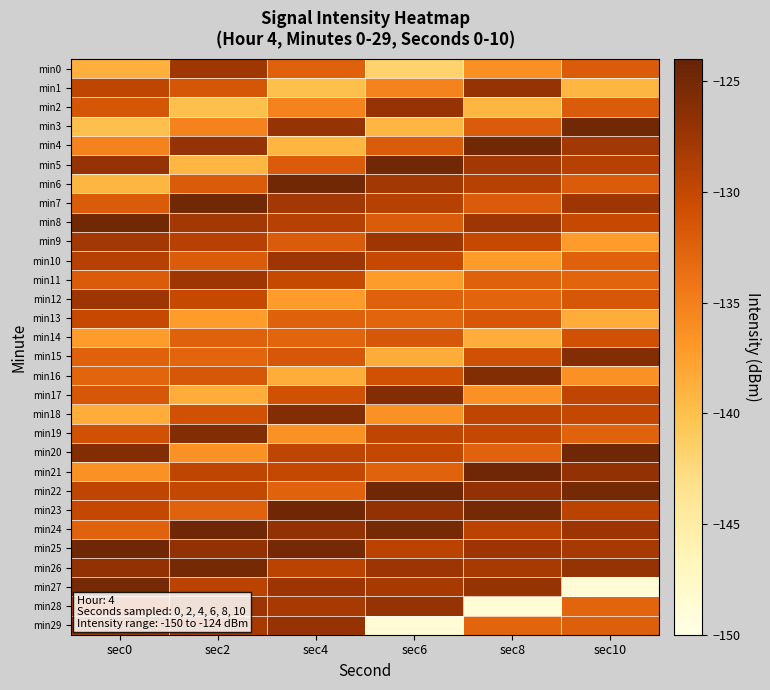

Which series has the largest total across all categories?

min25